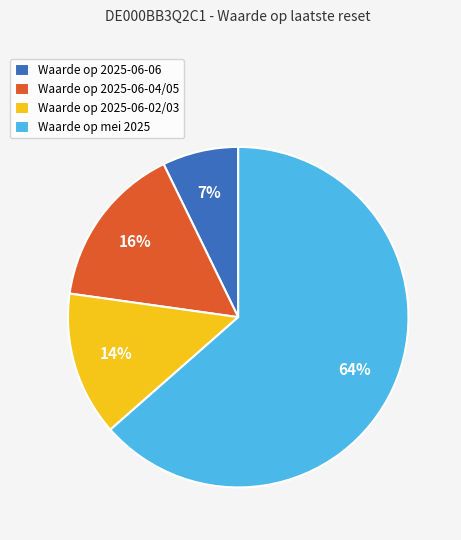

To the nearest percent, what portion does Waarde op 2025-06-02/03 represent?

14%